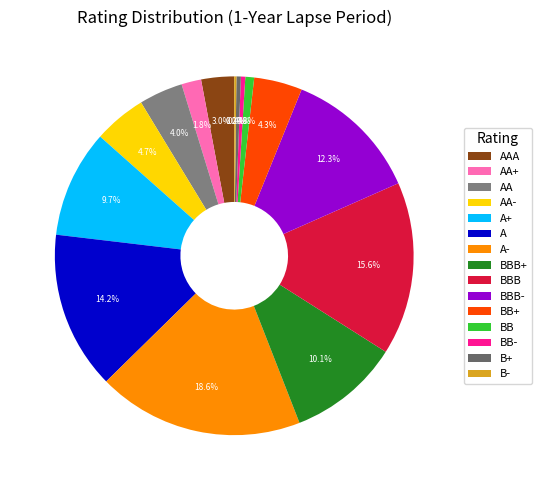

Which slice is the largest?

A-